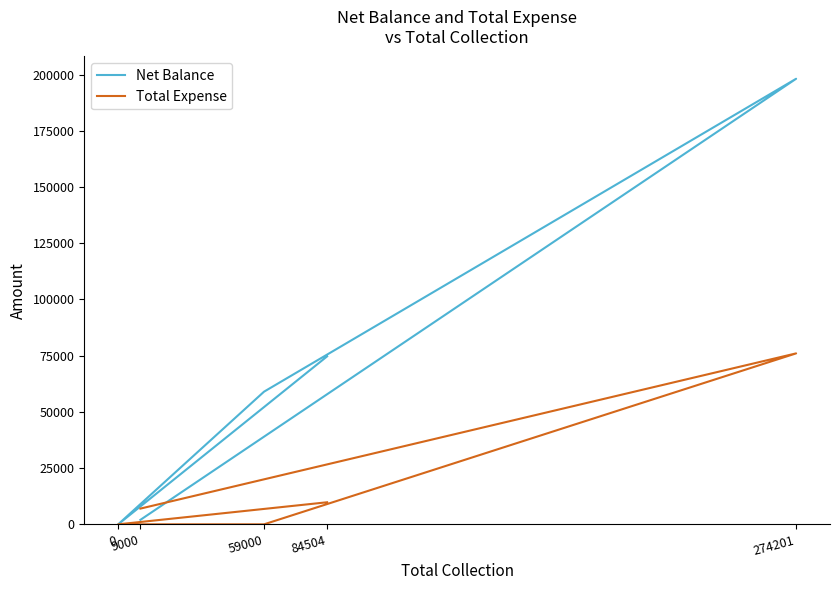

Is the value of Net Balance at 274201 greater than the value of Total Expense at 0?

Yes